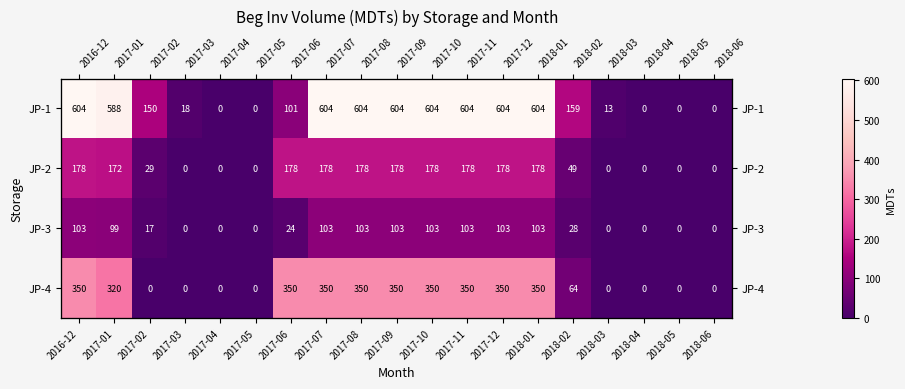

List the labels in order of JP-4 value, largest first.

2016-12, 2017-06, 2017-07, 2017-08, 2017-09, 2017-10, 2017-11, 2017-12, 2018-01, 2017-01, 2018-02, 2017-02, 2017-03, 2017-04, 2017-05, 2018-03, 2018-04, 2018-05, 2018-06